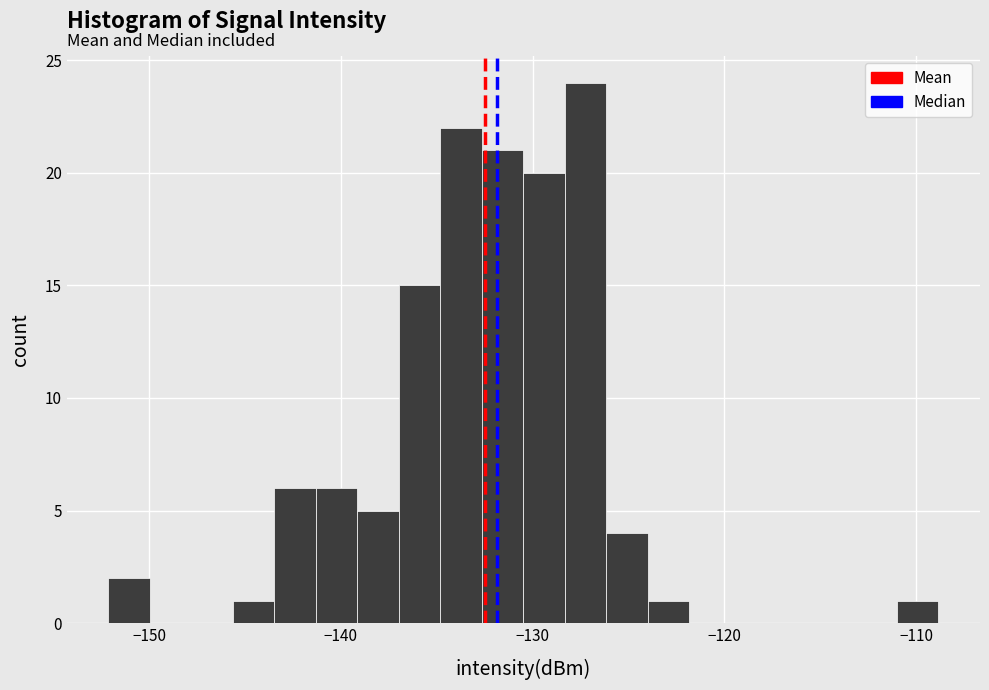

Around what value on the x-axis is the tallest bar? Give the approximate position of its centre, as read against the axis.

-127